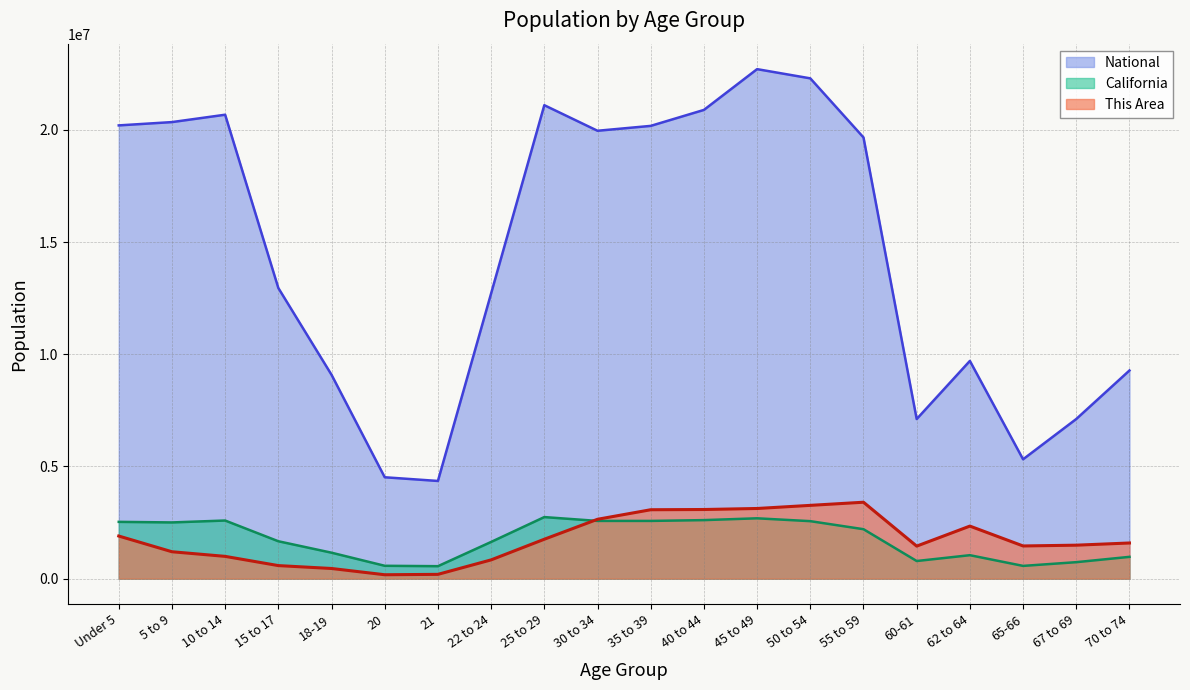

How many distinct data groups are displayed?

3